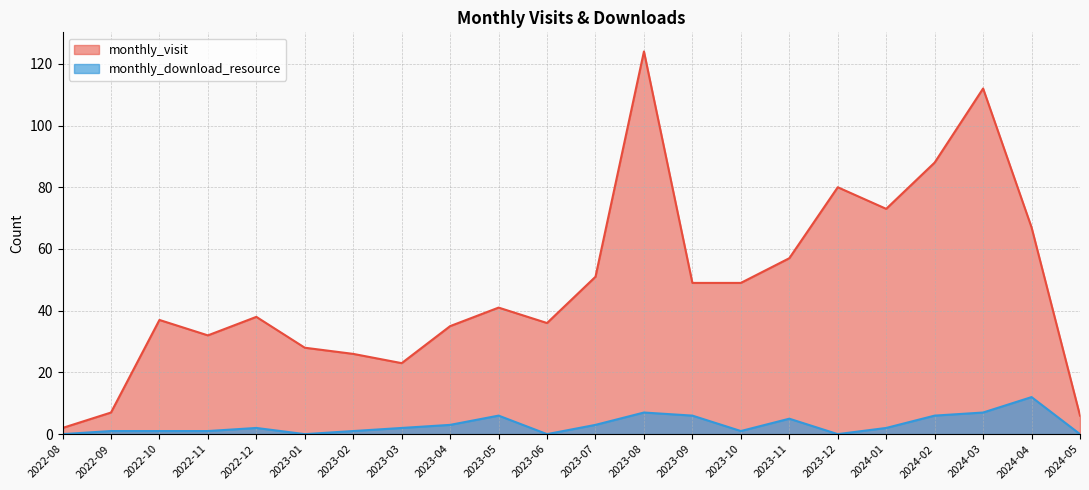

What are all the series names shown in the legend?

monthly_visit, monthly_download_resource